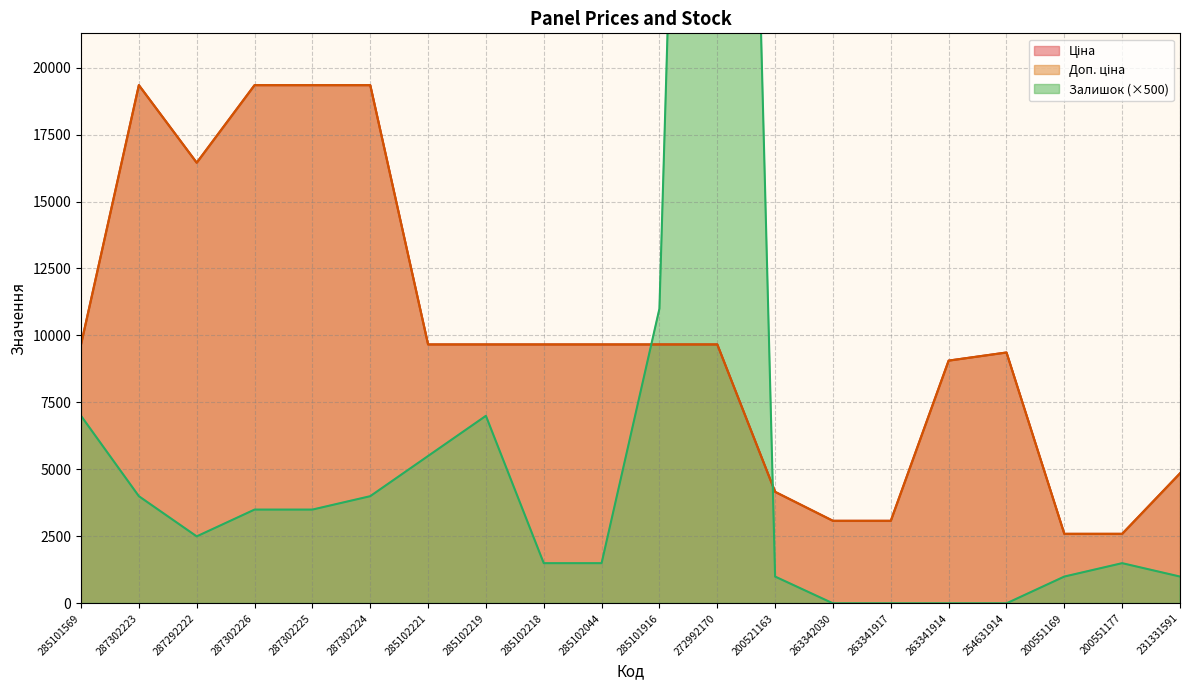

True or false: Ціна has more than 0 interior local peaks.

True